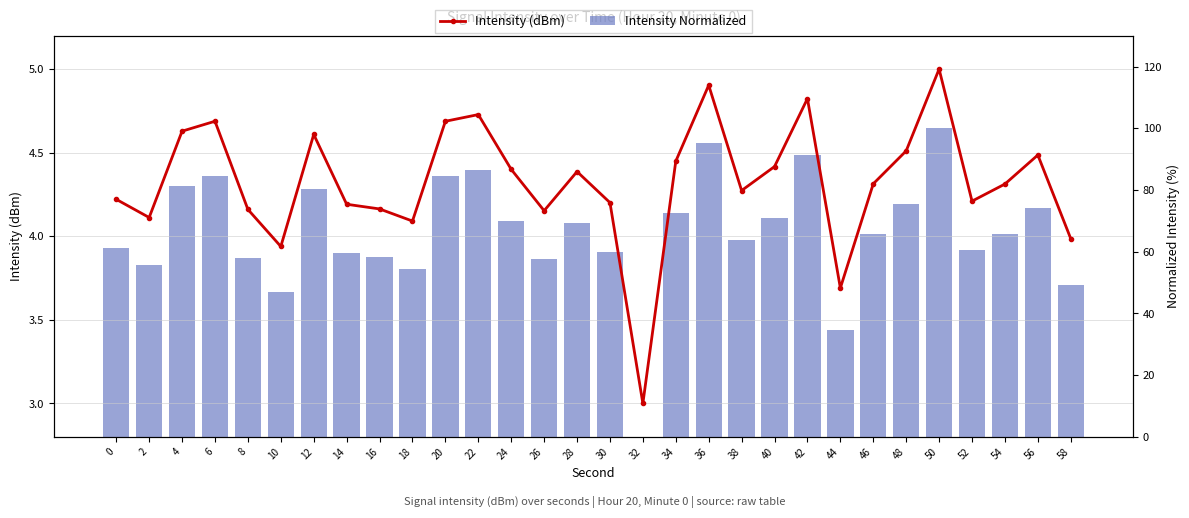

Which category has the highest value in the Intensity Normalized series?

50